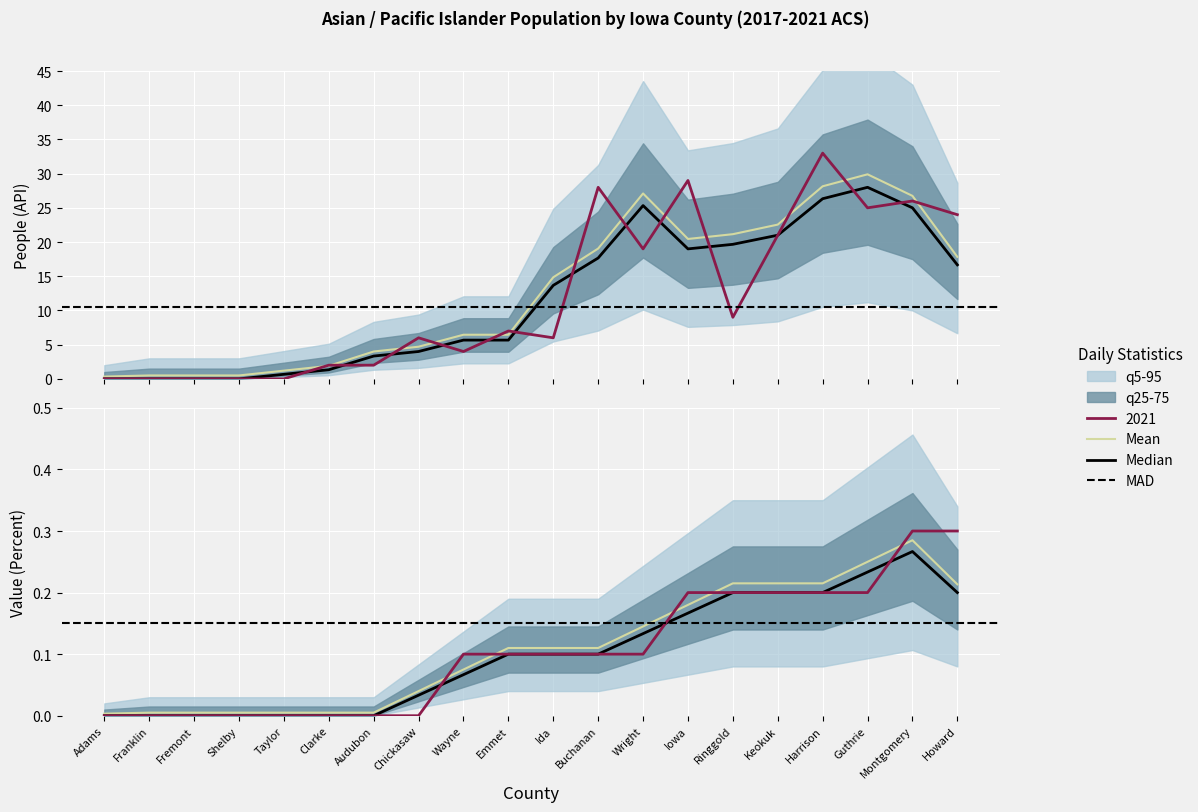

What is the difference between the maximum and minimum values in the Value (Percent) series?

0.3